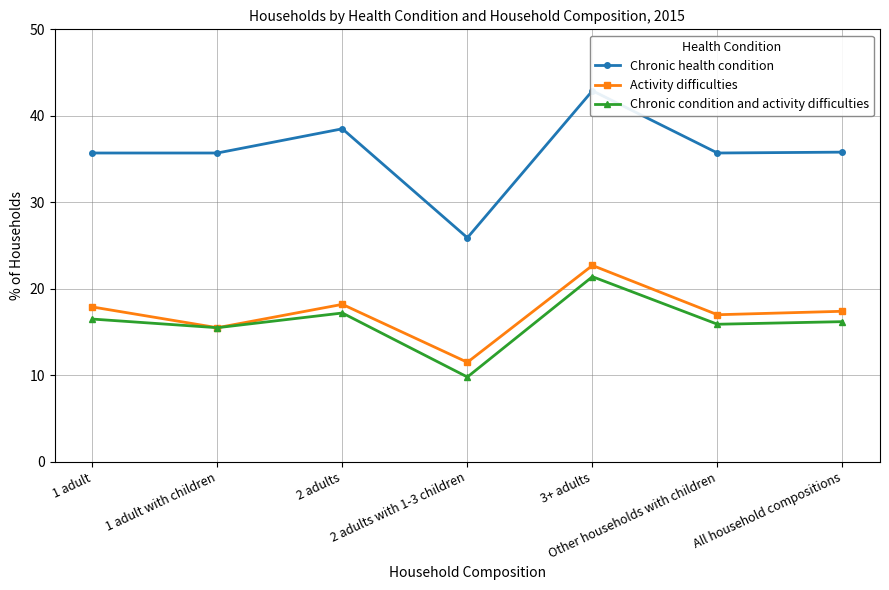

Reading left to right, list all the values displayed in this chart.

Chronic health condition: 35.7	35.7	38.5	25.9	42.9	35.7	35.8
Activity difficulties: 17.9	15.5	18.2	11.5	22.7	17.0	17.4
Chronic condition and activity difficulties: 16.5	15.5	17.2	9.8	21.4	15.9	16.2